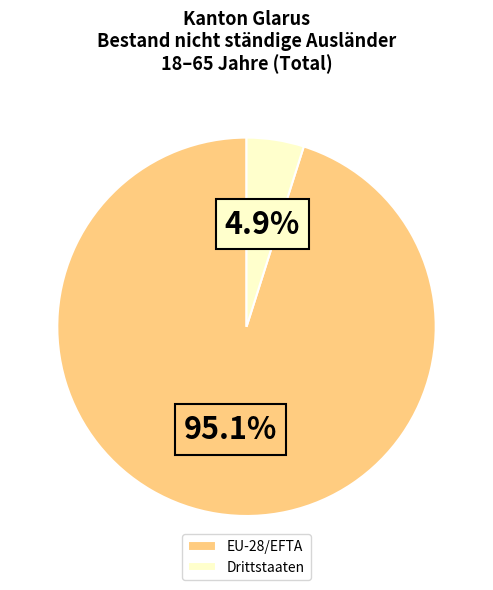

To the nearest percent, what is the combined percentage of EU-28/EFTA and Drittstaaten?

100%